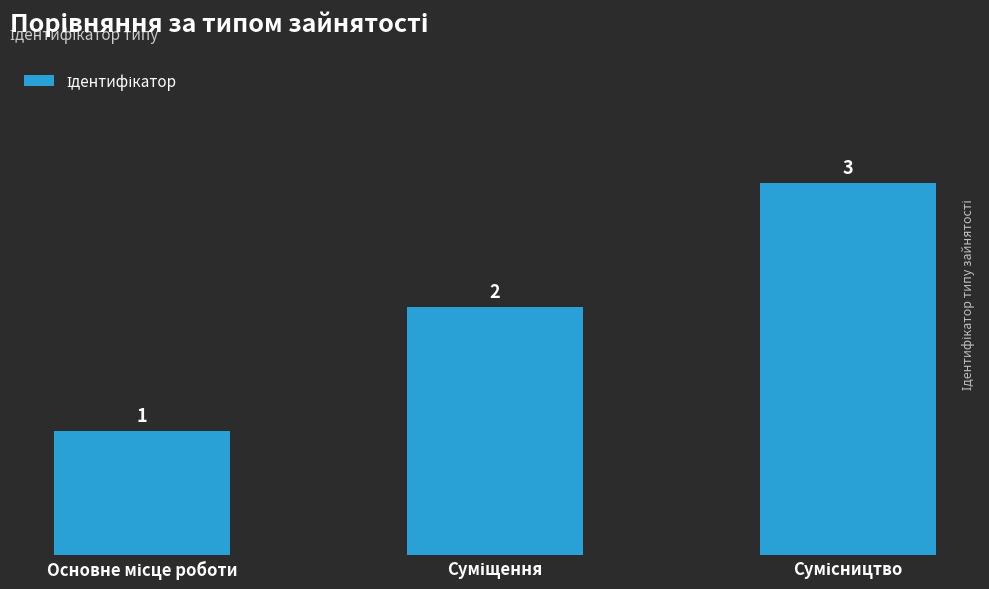

What is the value of the 2nd bar from the left?

2